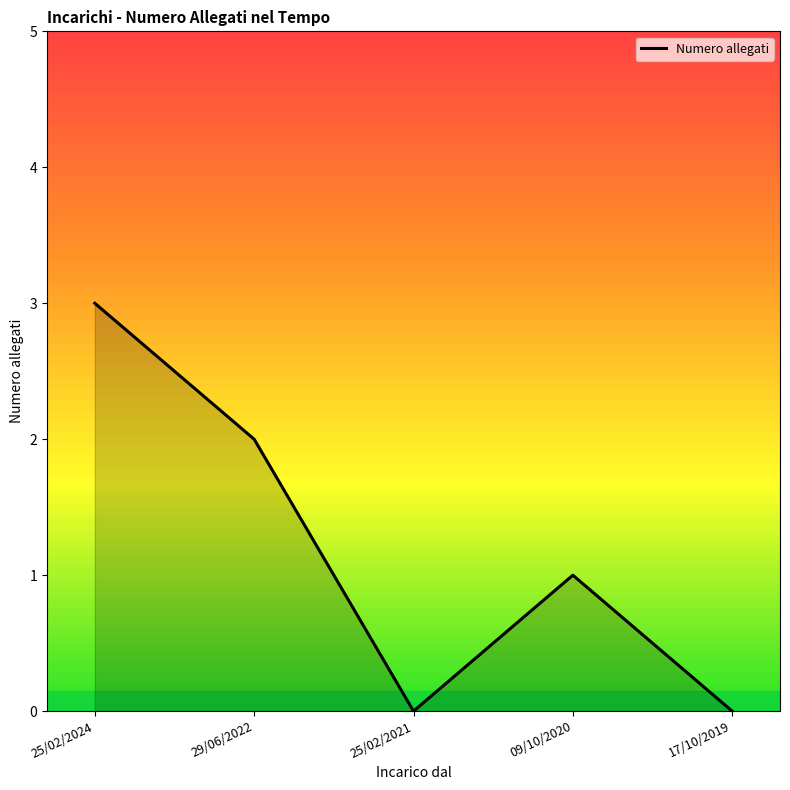

Where is the first local minimum?

25/02/2021